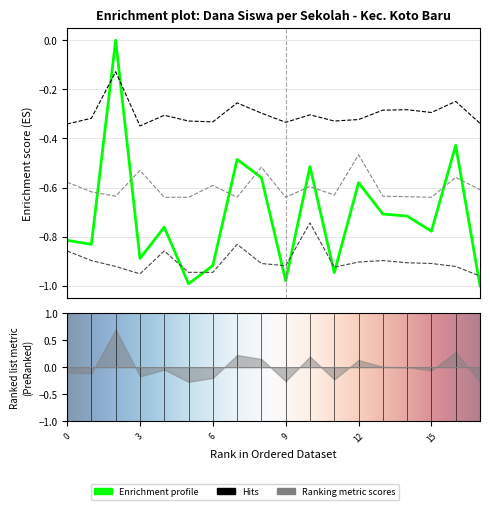

Reading right to left, list all the values displayed in this chart.

Disalurkan (Dana): -1.0	-0.4	-0.8	-0.7	-0.7	-0.6	-0.9	-0.5	-1.0	-0.6	-0.5	-0.9	-1.0	-0.8	-0.9	0.0	-0.8	-0.8
Pemberian: -0.3	-0.2	-0.3	-0.3	-0.3	-0.3	-0.3	-0.3	-0.3	-0.3	-0.3	-0.3	-0.3	-0.3	-0.3	-0.1	-0.3	-0.3
Pemberian Dari Aktivasi Nominasi: -0.6	-0.6	-0.6	-0.6	-0.6	-0.5	-0.6	-0.6	-0.6	-0.5	-0.6	-0.6	-0.6	-0.6	-0.5	-0.6	-0.6	-0.6
Pemberian Relaksasi: -1.0	-0.9	-0.9	-0.9	-0.9	-0.9	-0.9	-0.7	-0.9	-0.9	-0.8	-0.9	-0.9	-0.9	-1.0	-0.9	-0.9	-0.9